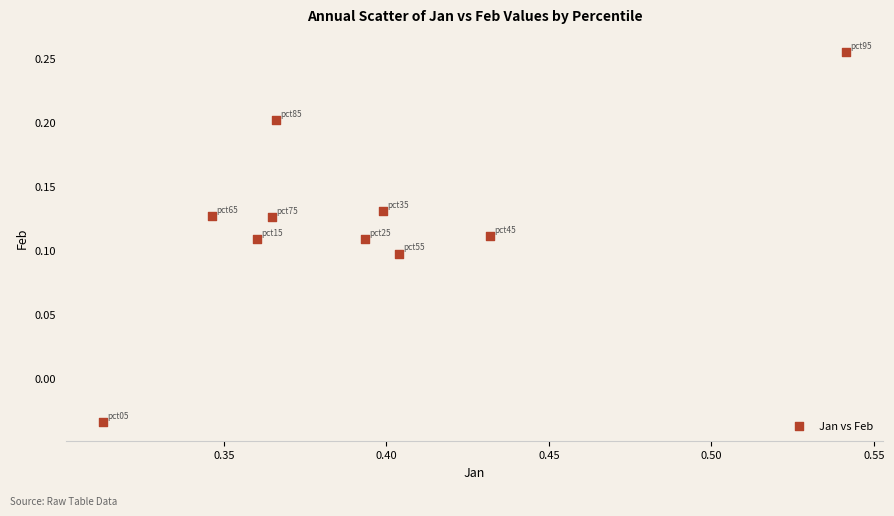

What is the average X value?

0.4